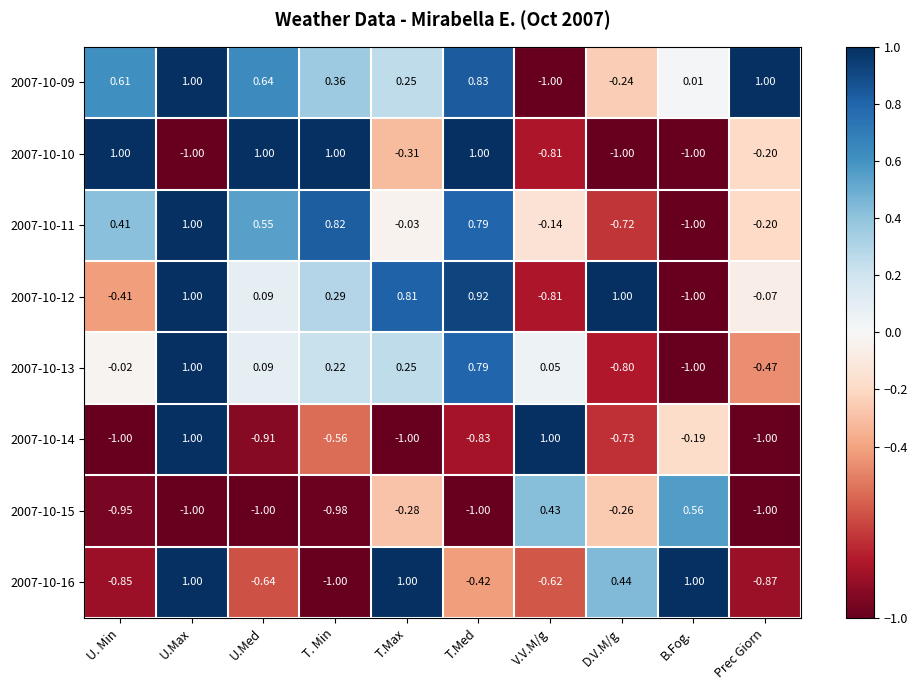

What is the total value across all series at T.Max?

0.7